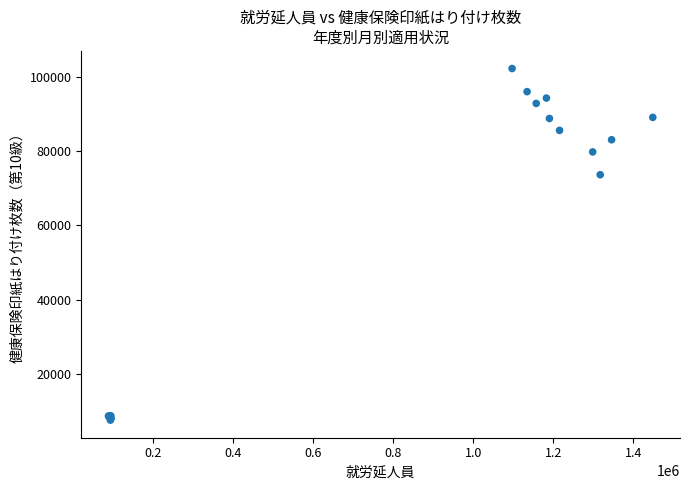

What Y value in the scatter plot is closest to 54910?

73628